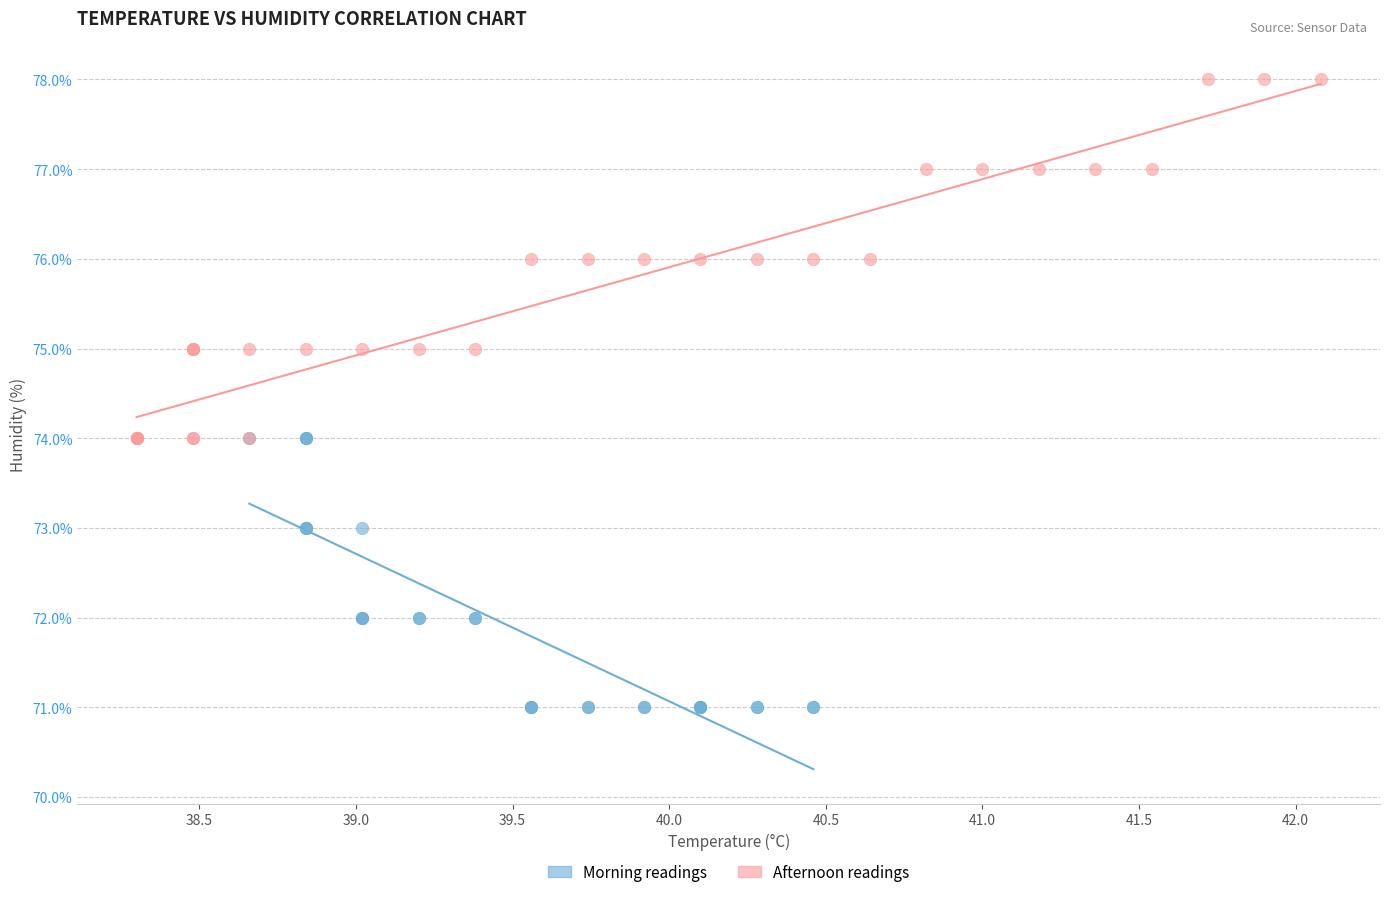

Which series reaches the maximum Y coordinate?

Afternoon readings